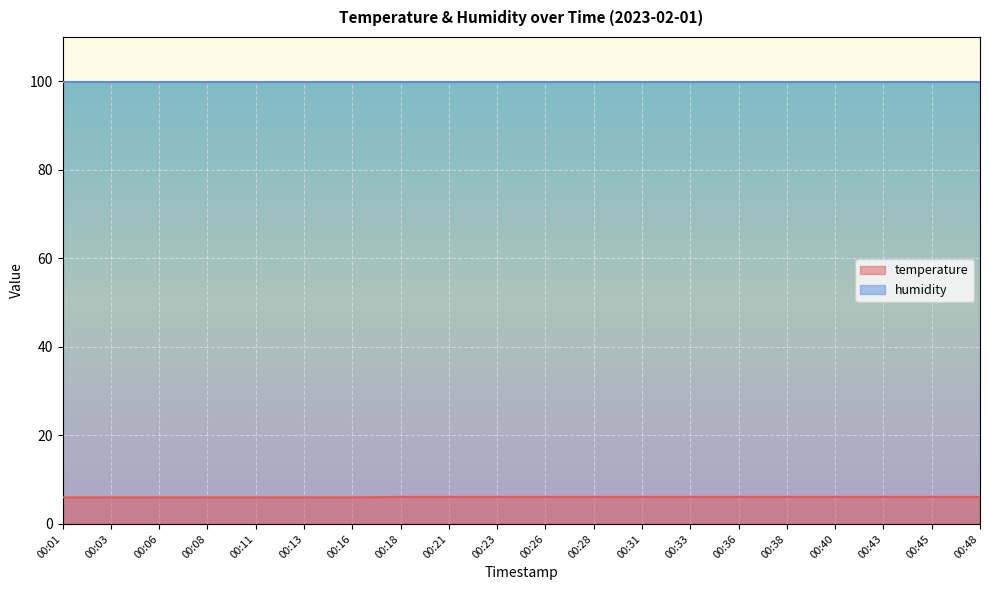

Reading left to right, what are all the values shown in this chart?

6.0	6.0	6.0	6.0	6.0	6.0	6.0	6.1	6.1	6.1	6.1	6.1	6.1	6.1	6.1	6.1	6.1	6.1	6.1	6.1